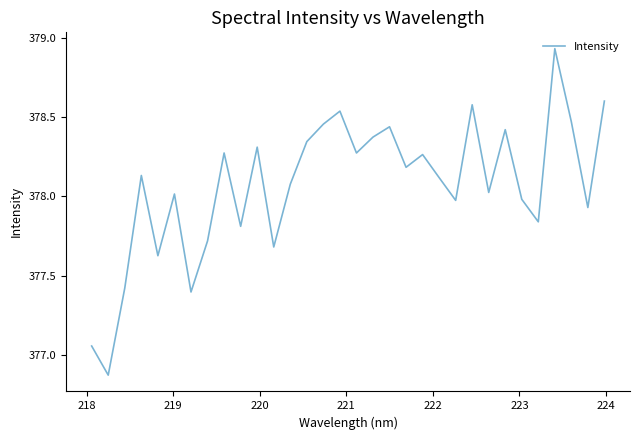

What is the difference between the maximum and minimum values?

2.1